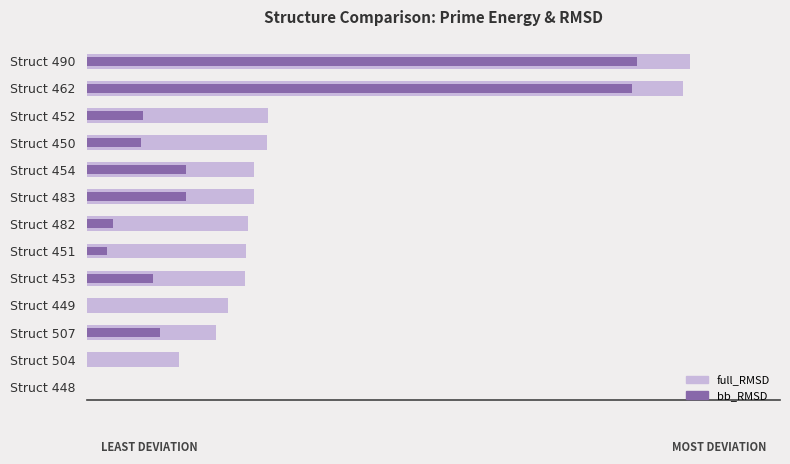

Is the value of bb_RMSD at Struct 452 greater than the value of full_RMSD at Struct 452?

No